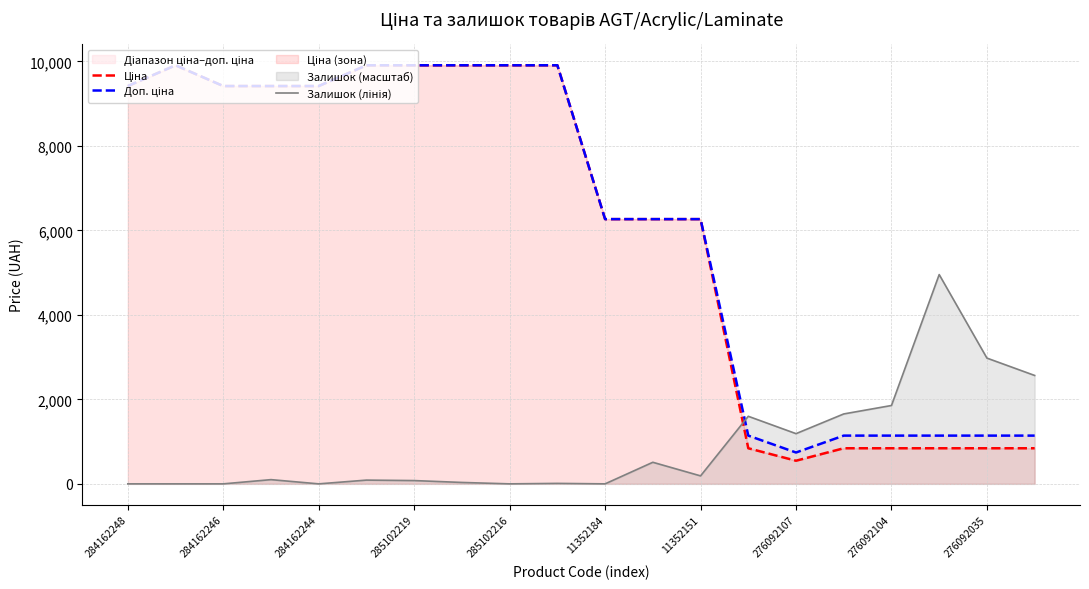

Is the value of Залишок (лінія) at 16 greater than the value of Доп. ціна at 285102219?

No